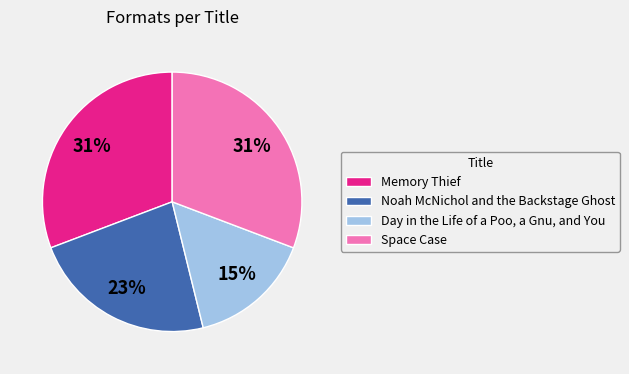

Which has a higher value, Memory Thief or Day in the Life of a Poo, a Gnu, and You?

Memory Thief